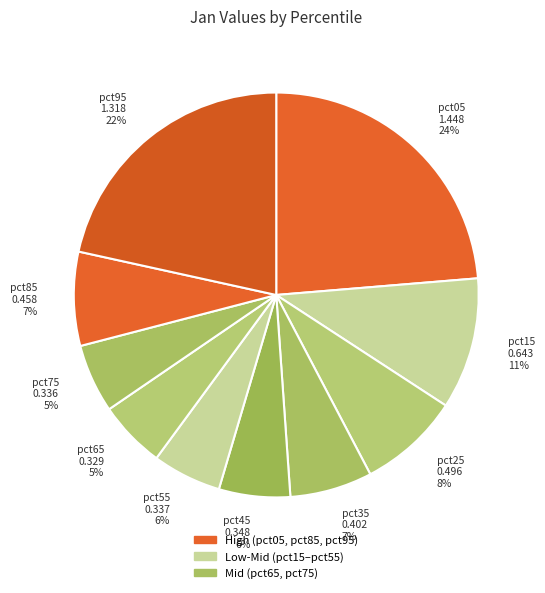

To the nearest percent, what is the average slice percentage?

10%